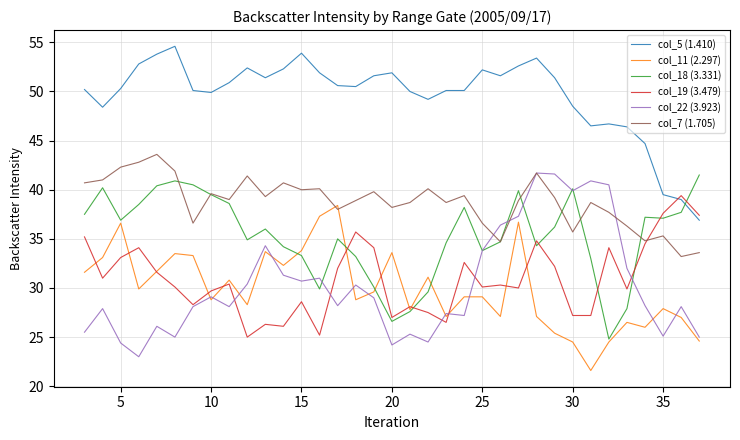

How many lines are shown in the chart?

6